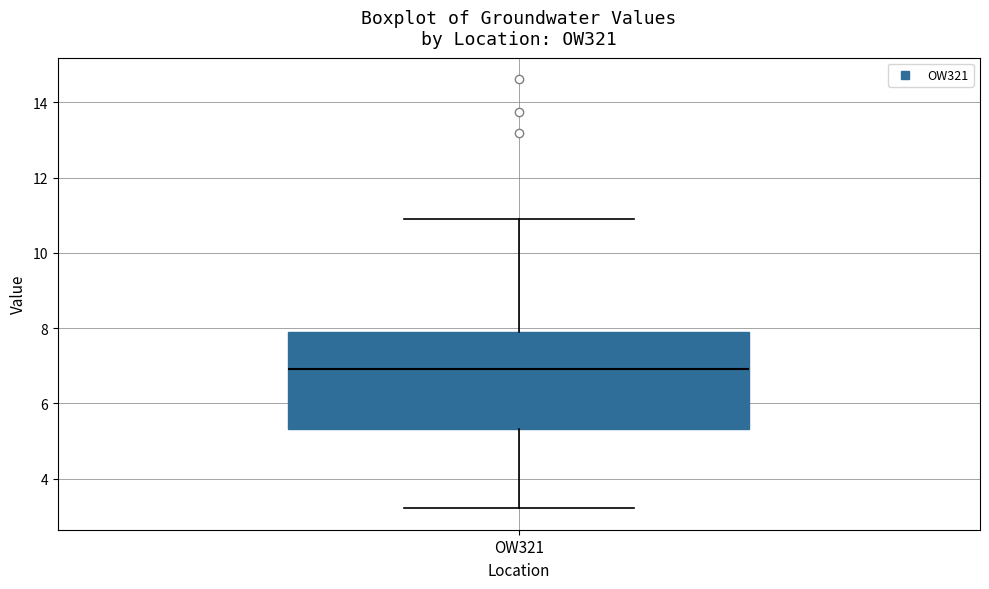

Where is the lower edge of the box for OW321 on the y-axis? The values are not printed on the chart, so give them approximately, as read against the axis.

5.4